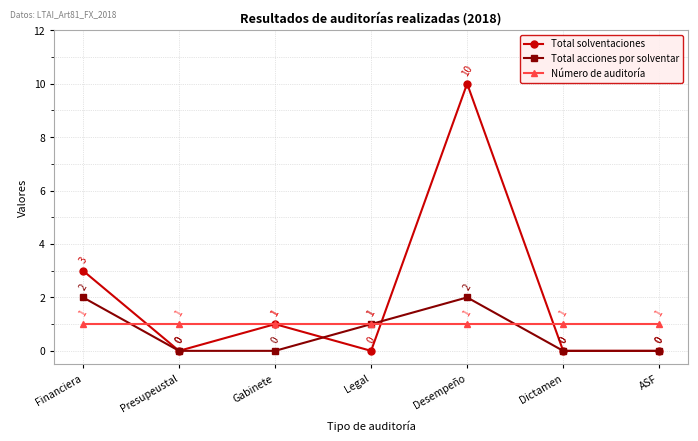

How many data points does each series have?

7